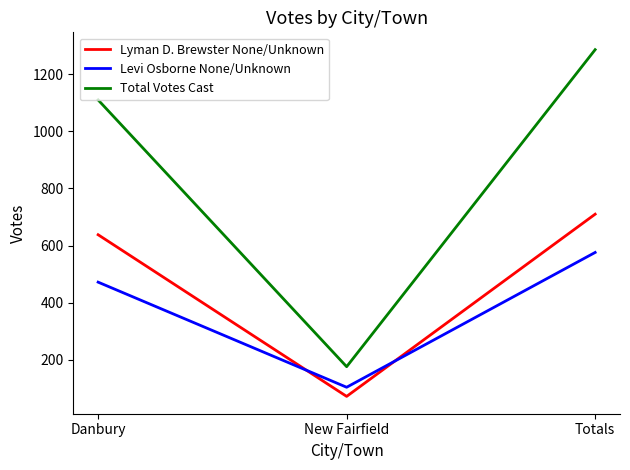

What is the total value across all series at New Fairfield?

352